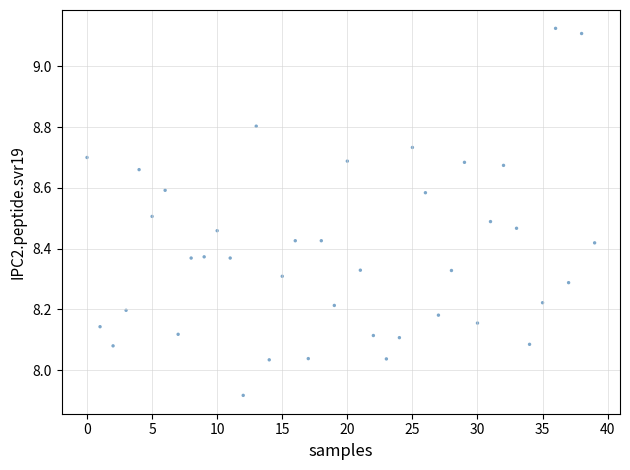

What is the range of Y values (max minus min)?

1.2